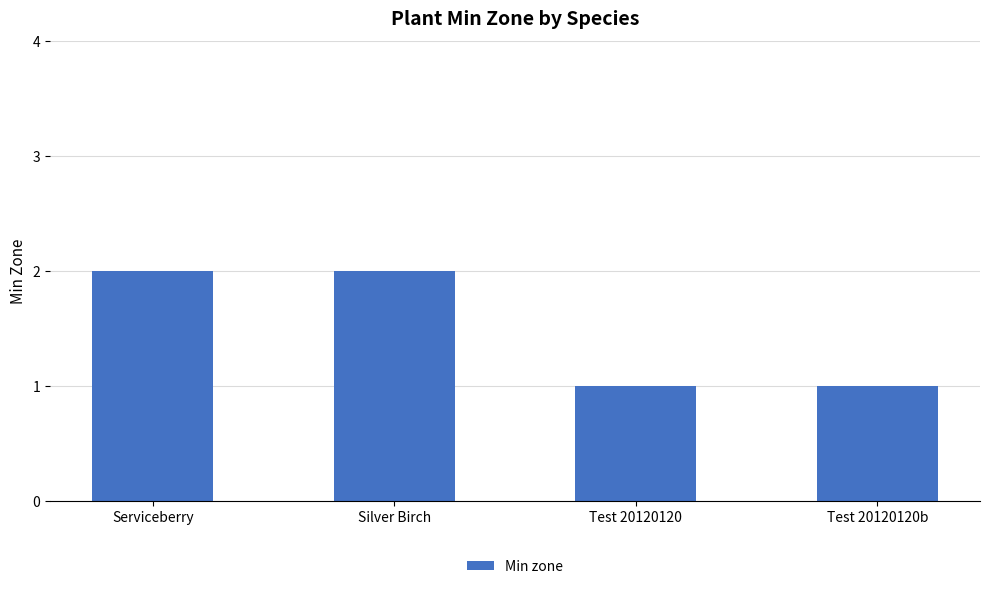

Is it true that the value at Test 20120120 is 1?

True